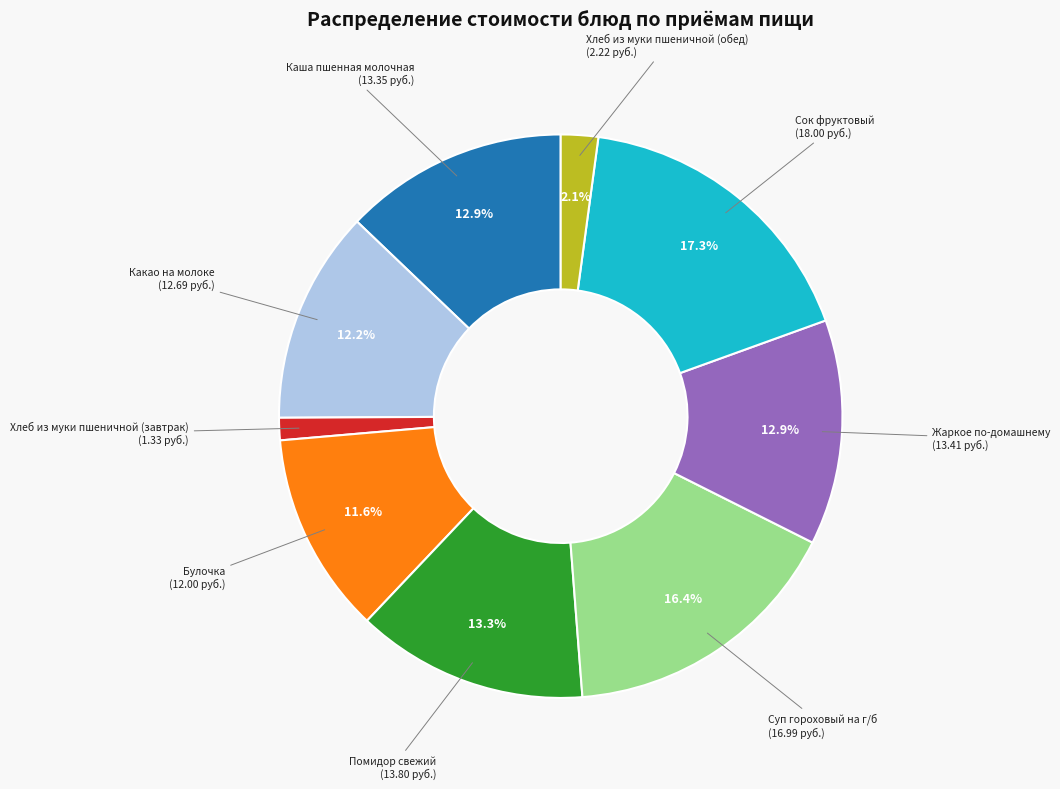

To the nearest percent, what is the average slice percentage?

11%